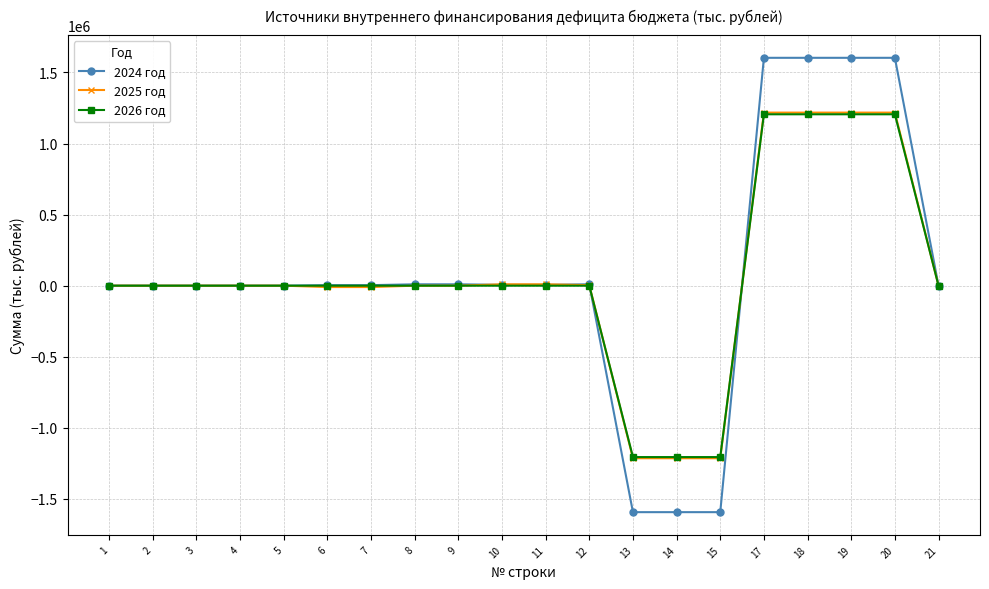

What is the maximum value shown in the chart?

1602757.2